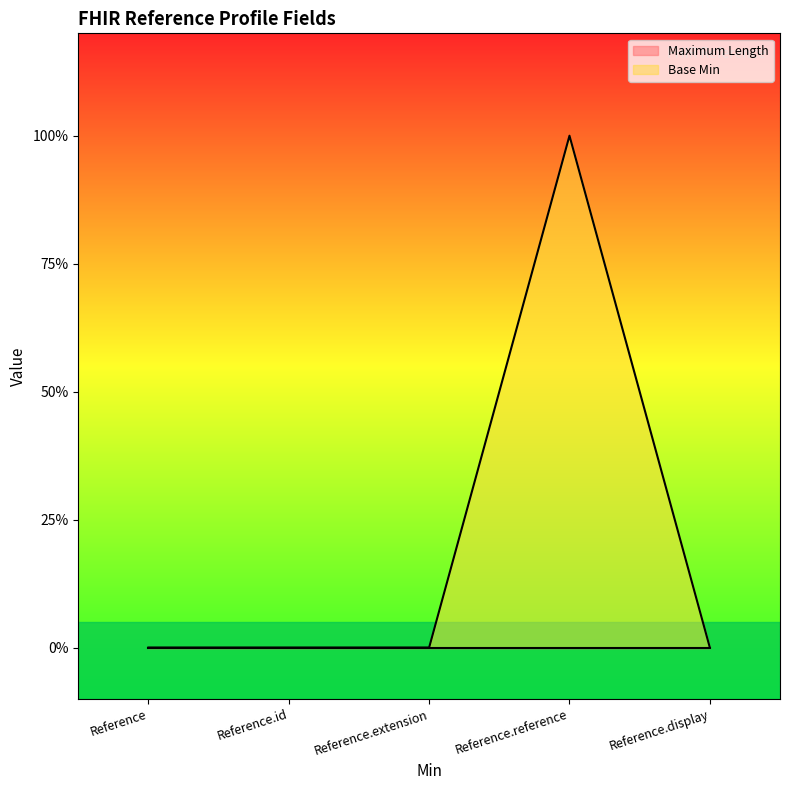

What is the label of the 1st point from the left?

Reference